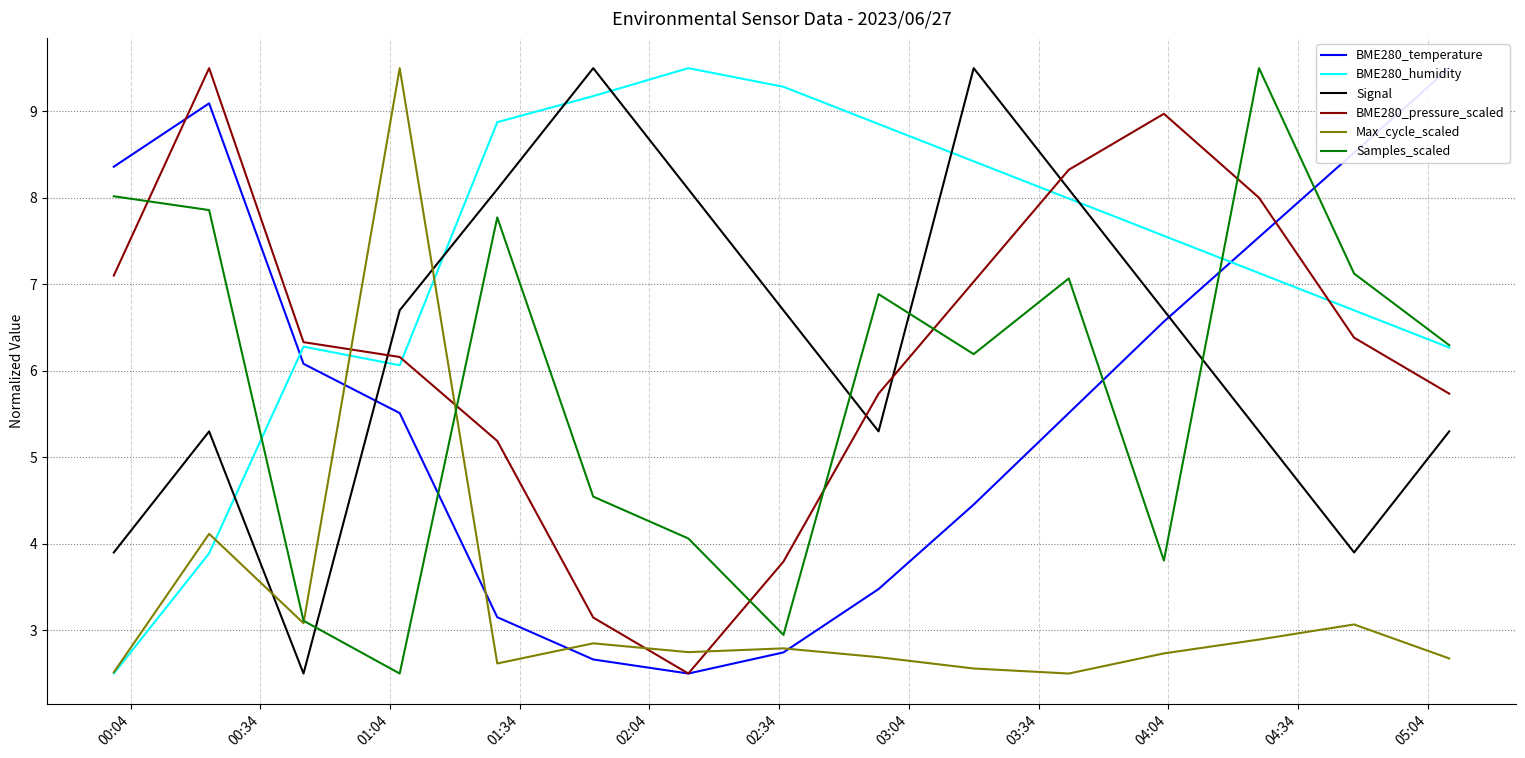

What is the minimum value for BME280_humidity?

2.5